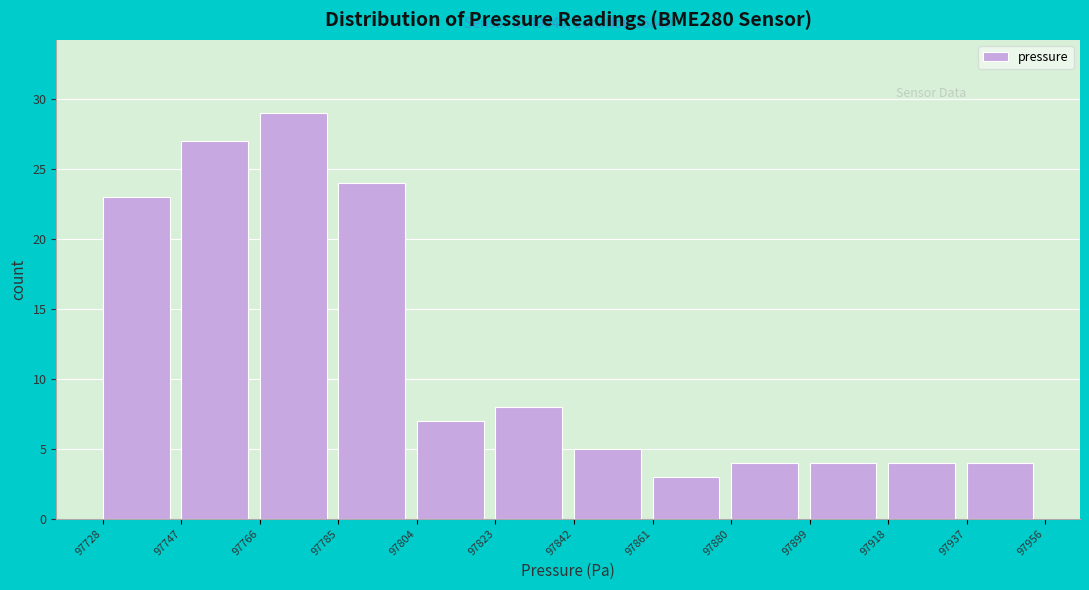

Which range on the x-axis has the tallest bar?

97766 to 97785